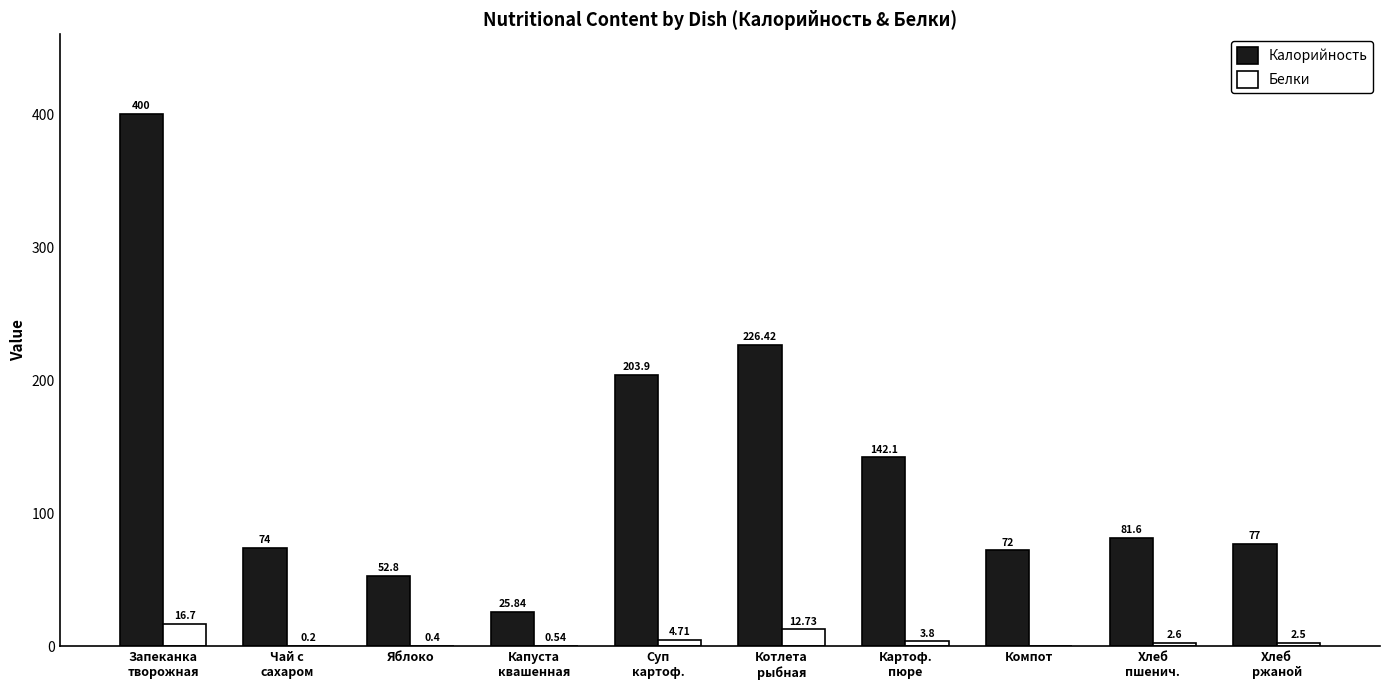

Which series has the largest total across all categories?

Калорийность